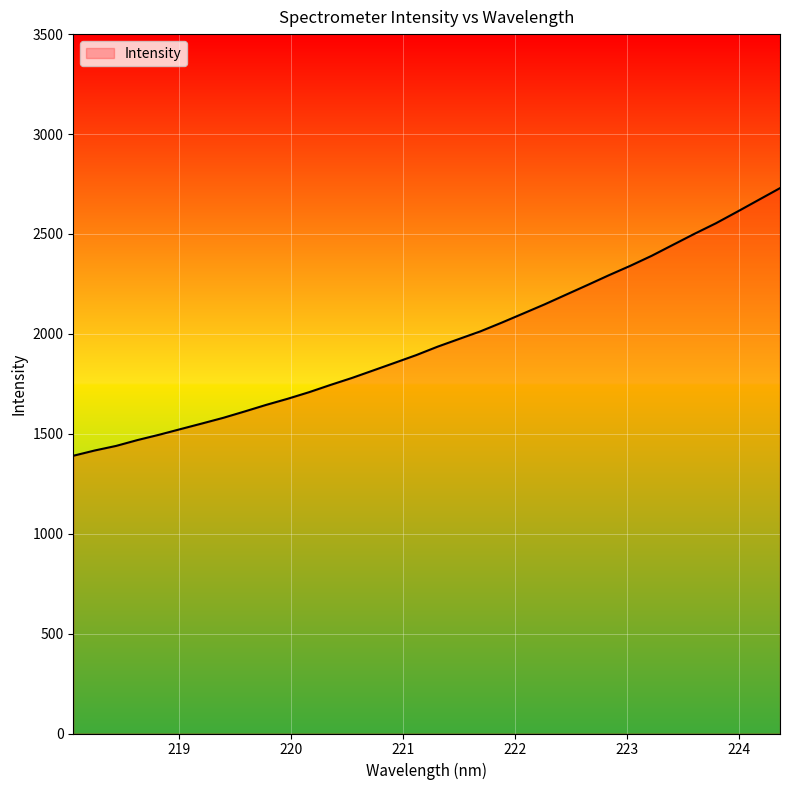

What is the difference between the maximum and minimum values?

1339.3